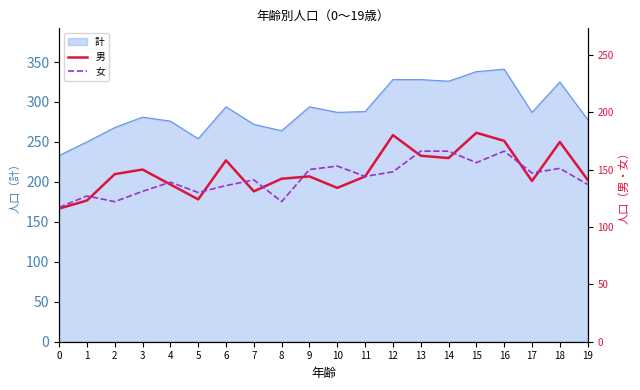

True or false: 女 has a value of 219 at 8.

False